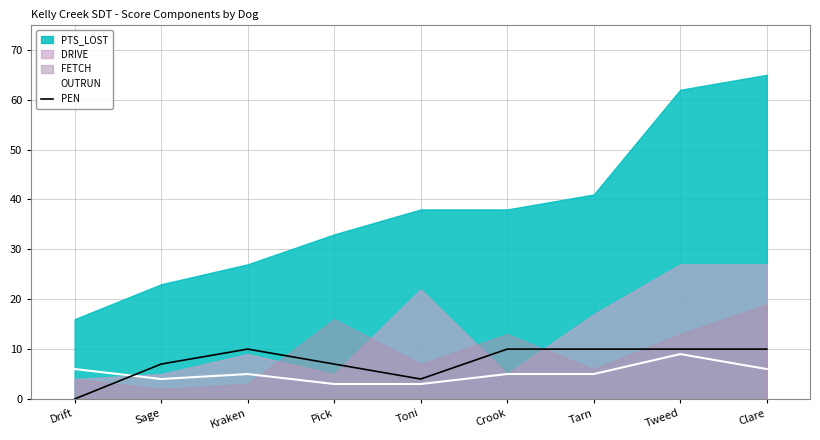

Read the OUTRUN value at Kraken.

5